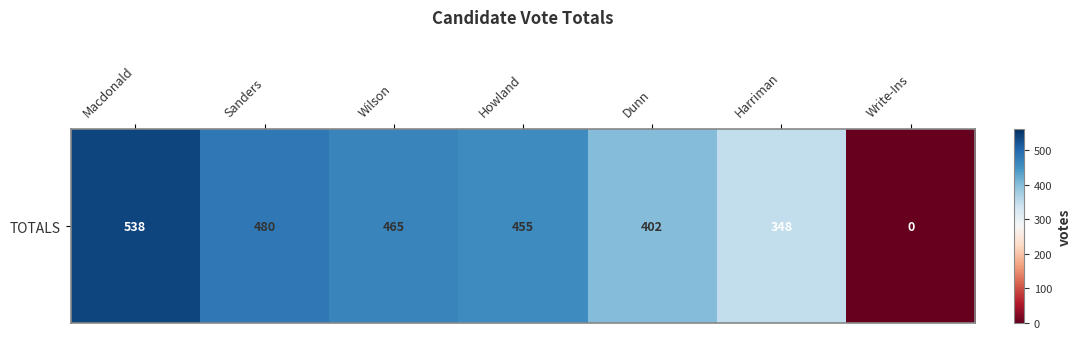

True or false: the data shows 112 at Sanders.

False